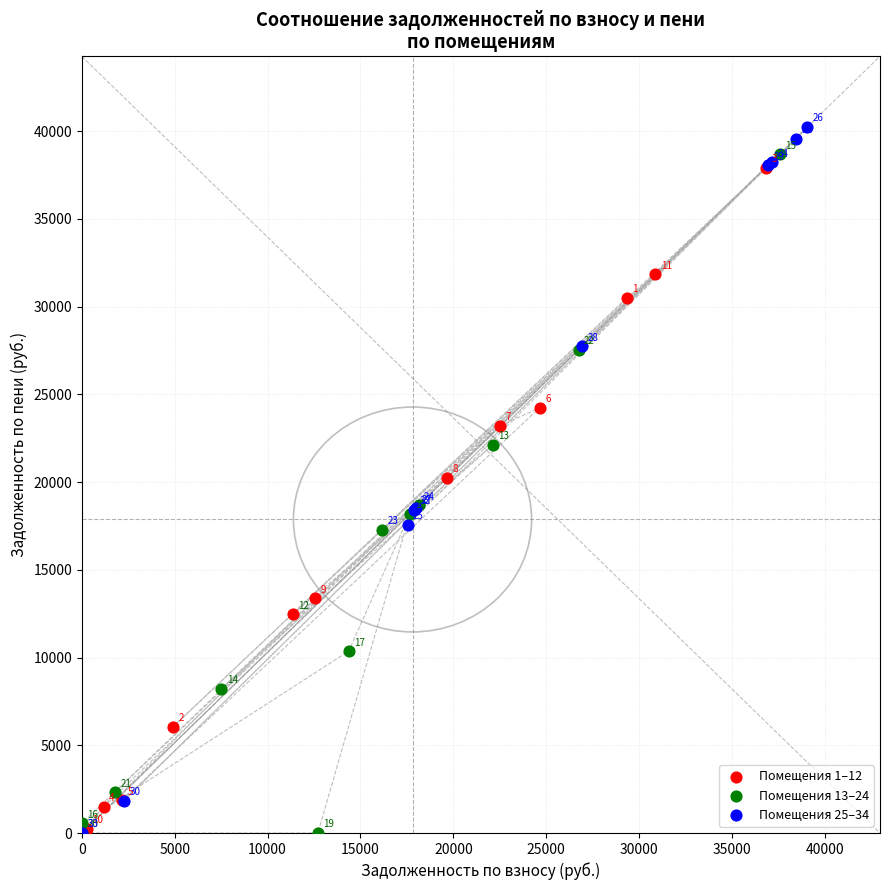

Which series reaches the maximum Y coordinate?

Помещения 25–34